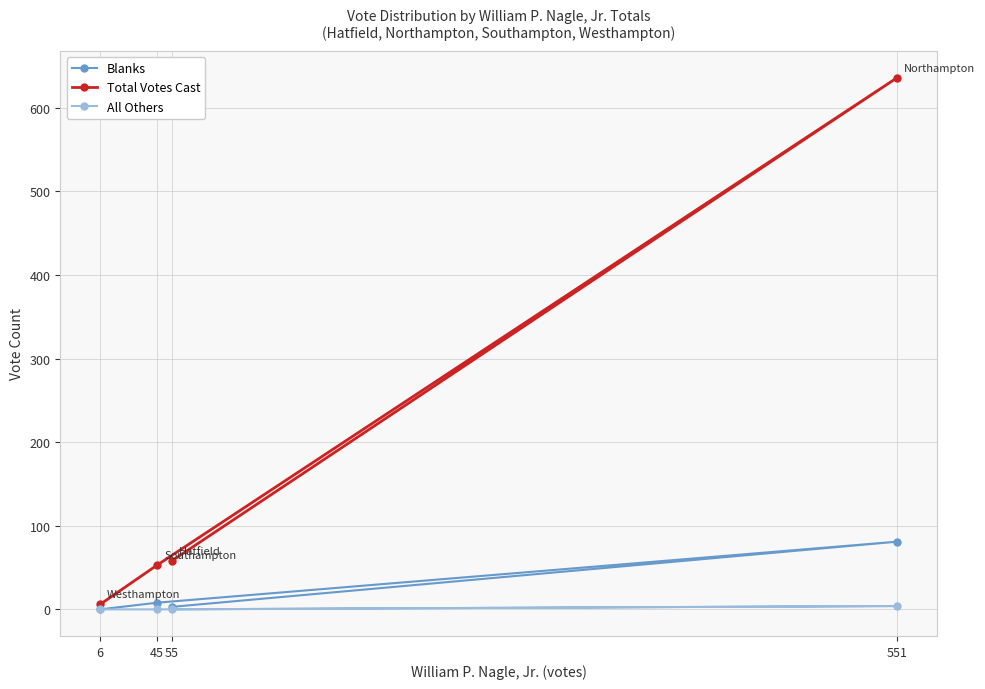

Which series changed the most between 55 and 551?

Total Votes Cast